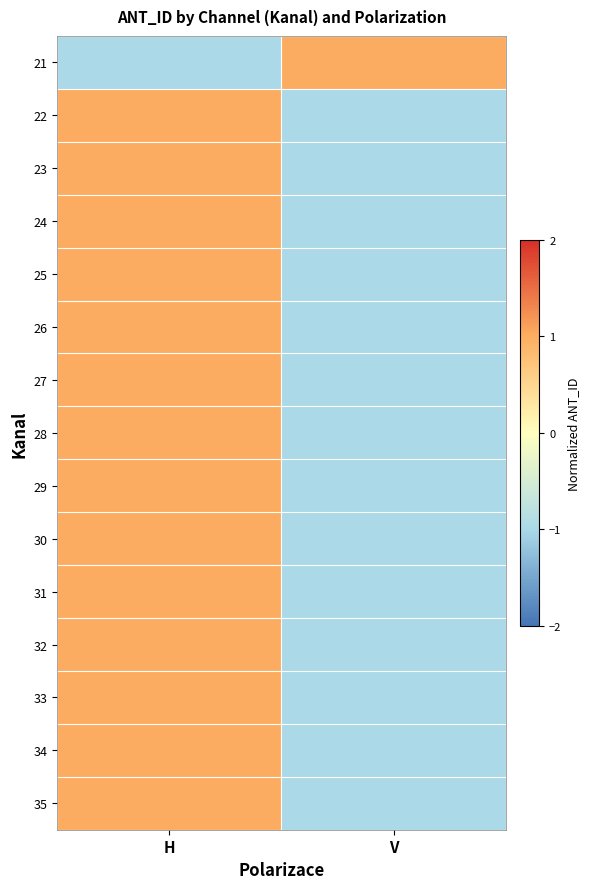

At how many categories does at least one series exceed 0?

2